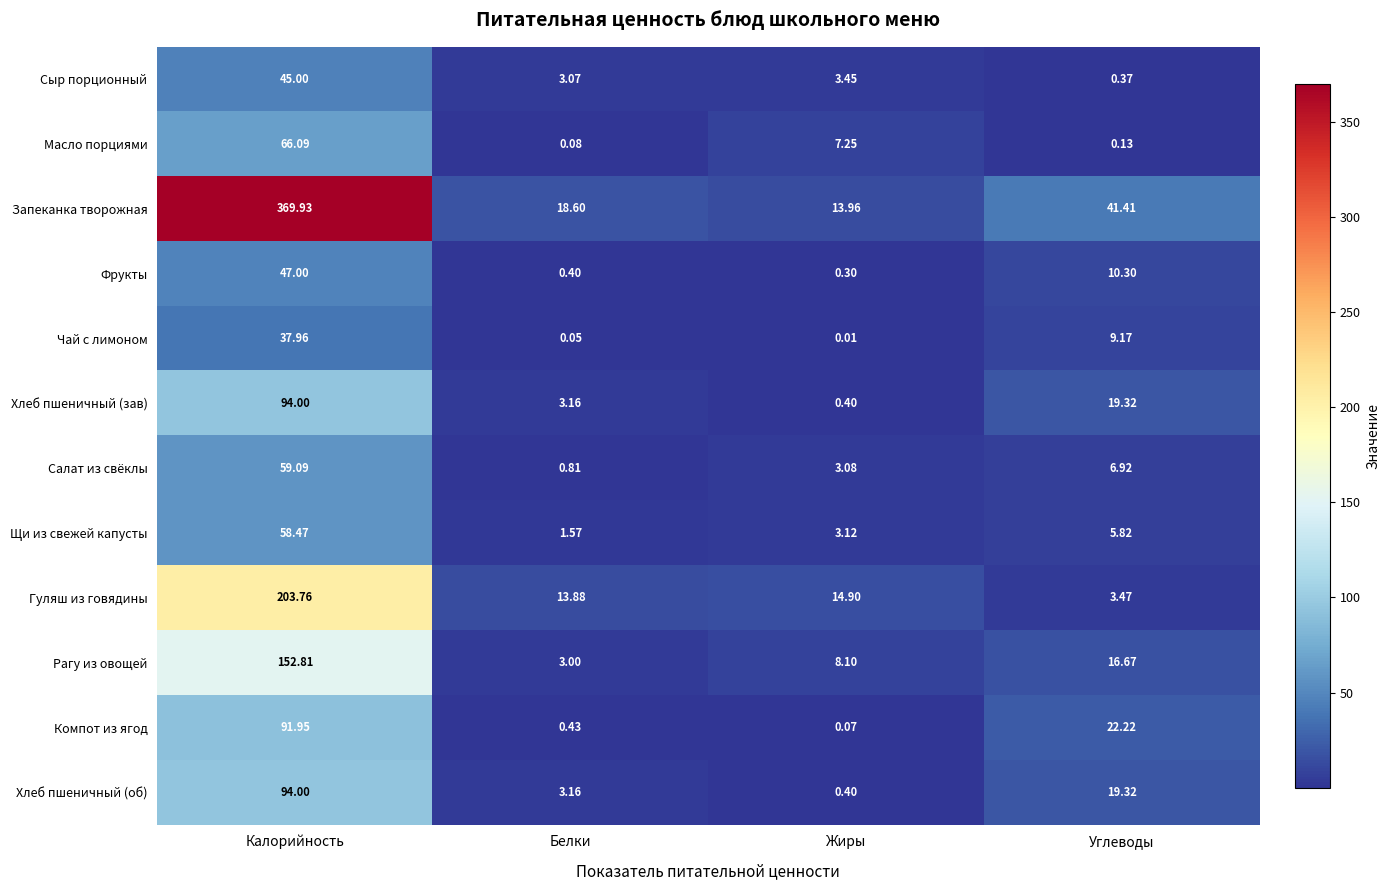

At which label does Щи из свежей капусты reach its minimum?

Белки